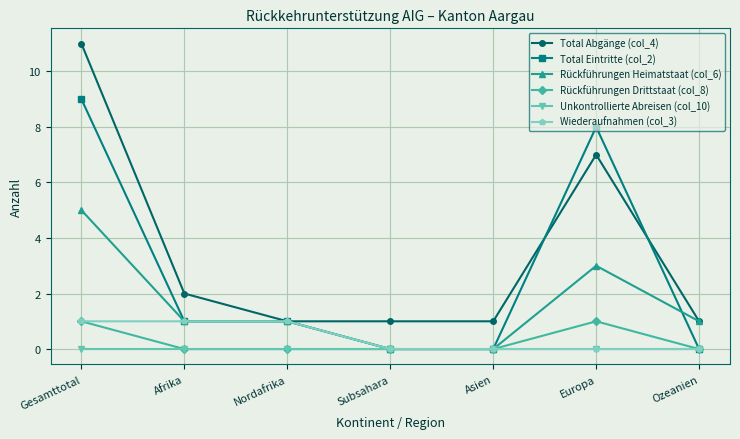

What is the sum of all Total Abgänge (col_4) values?

24